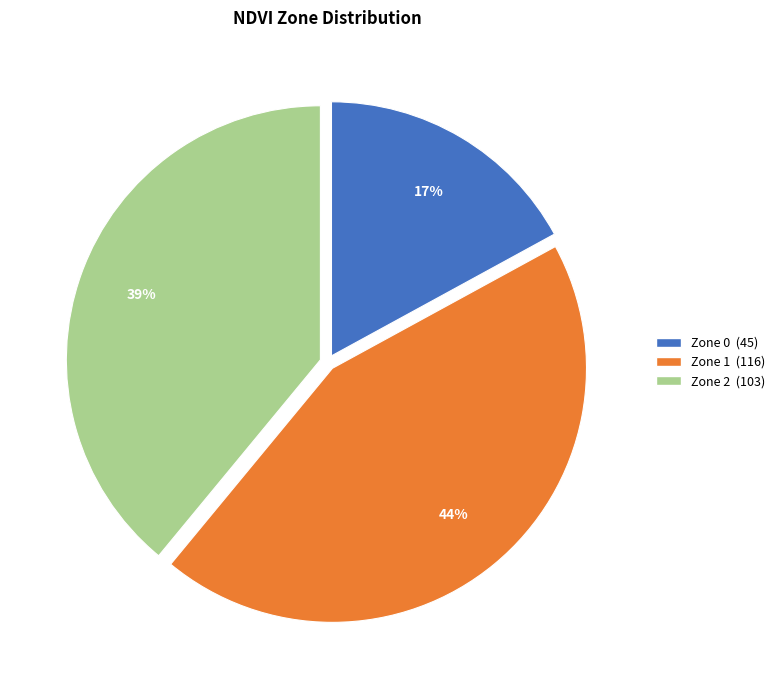

Is the sum of Zone 0 and Zone 1 greater than half?

Yes